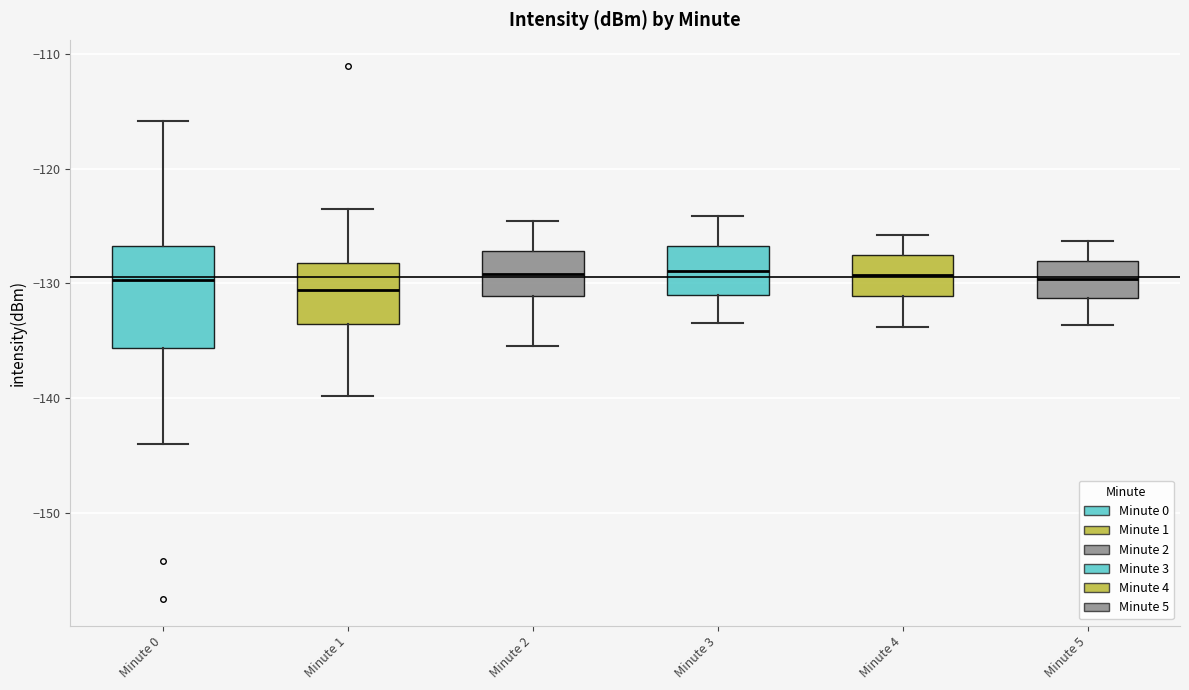

Reading left to right, transcribe this box plot: for each box, give where its median line is, the range the box spans, and where its two whiskers end, as read against the y-axis. The values are not printed on the chart, so give them approximately, as read against the axis.

Minute 0: median -130, box -136 to -127, whiskers -144 to -116
Minute 1: median -131, box -134 to -128, whiskers -140 to -124
Minute 2: median -129, box -131 to -127, whiskers -135 to -125
Minute 3: median -129, box -131 to -127, whiskers -133 to -124
Minute 4: median -129, box -131 to -128, whiskers -134 to -126
Minute 5: median -130, box -131 to -128, whiskers -134 to -126